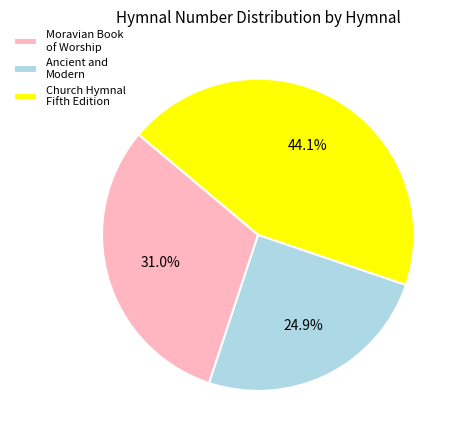

How many segments does this pie chart have?

3